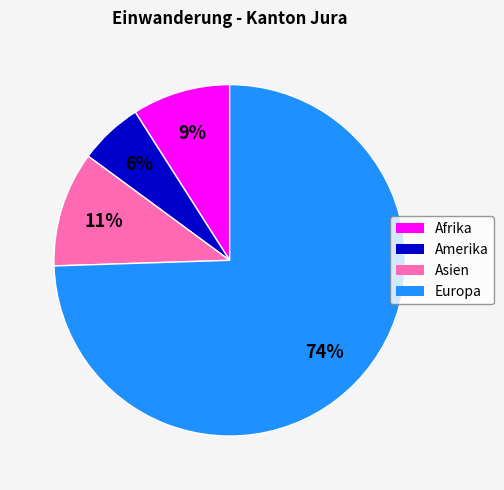

Count the number of slices in the pie.

4